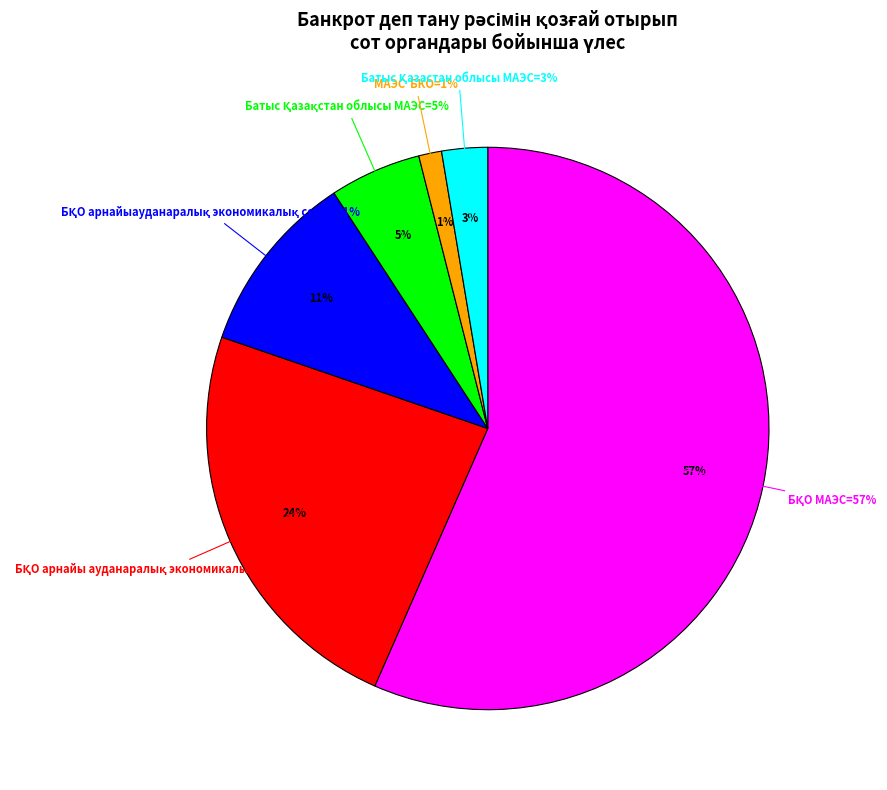

Does БҚО арнайы ауданаралық экономикалық соты account for over 50% of the chart?

No